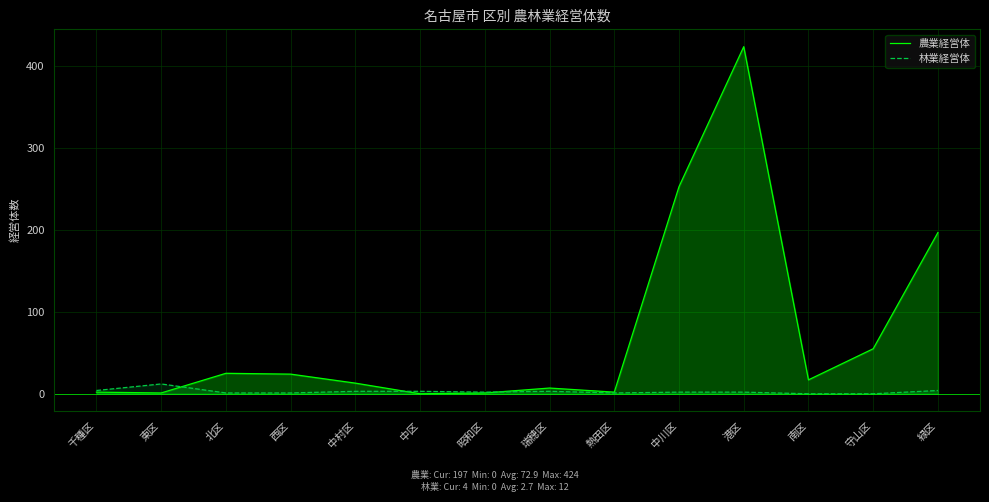

How many values in 林業経営体 are above zero?

12